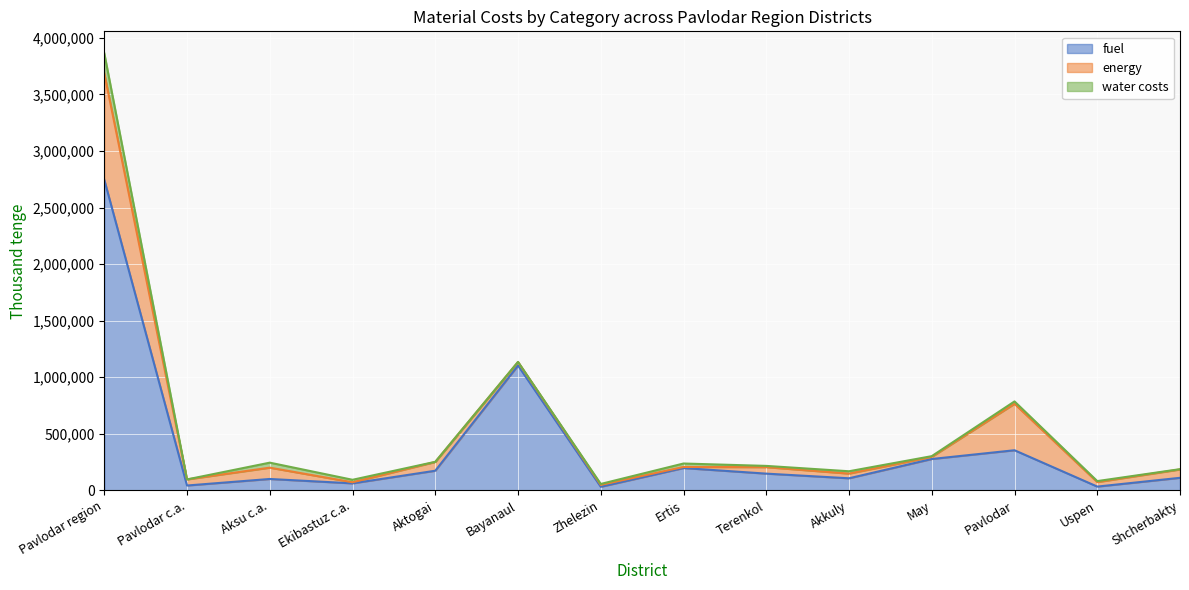

True or false: water costs has more than 1 points higher than both neighbors.

True